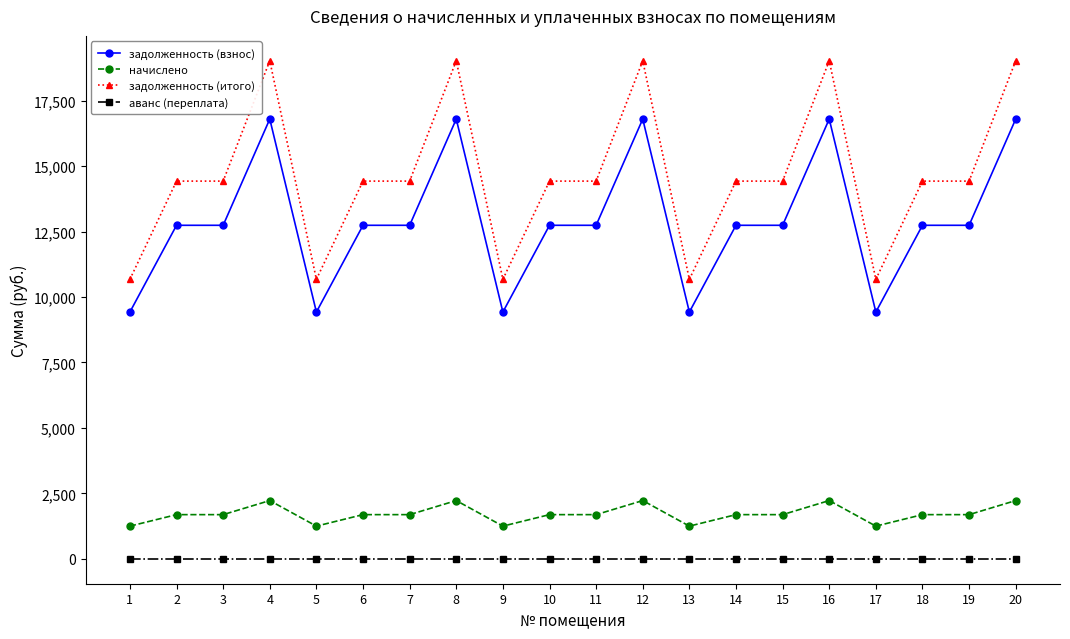

Which series has the largest total across all categories?

задолженность (итого)